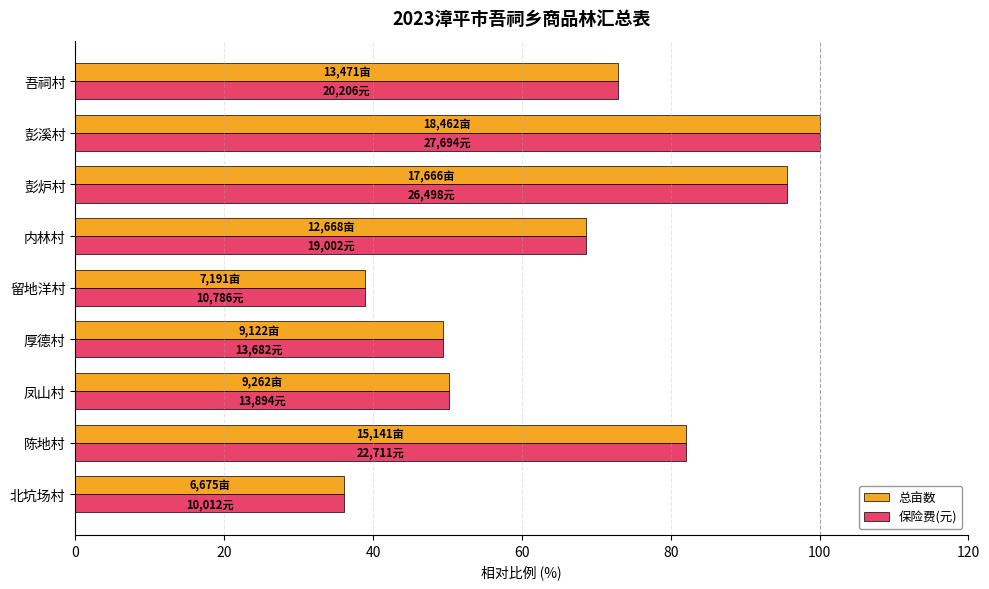

At which category is the sum across all series the highest?

彭溪村